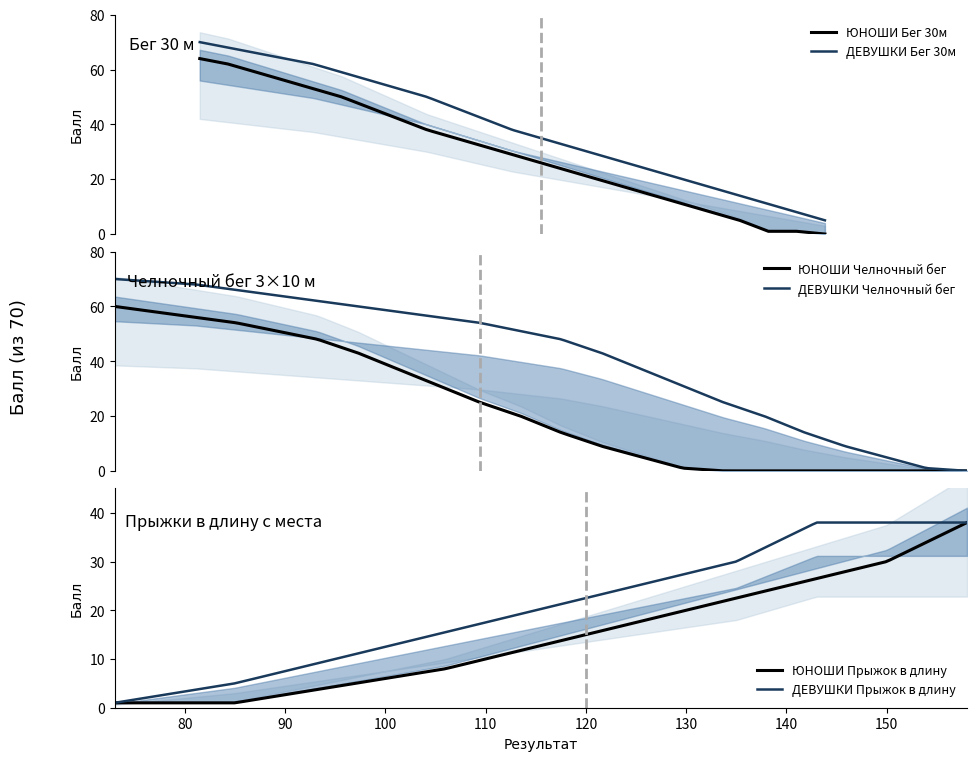

What is the minimum value for ДЕВУШКИ Бег 30м?

5.0